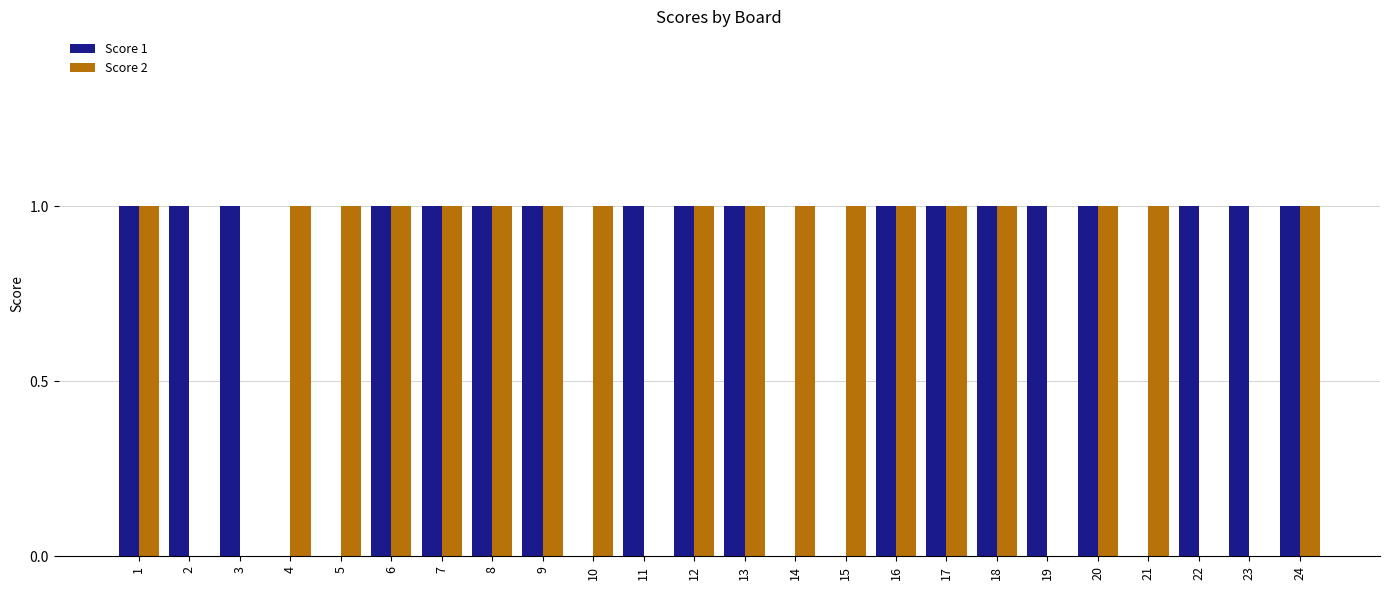

What is the sum of all Score 2 values?

18